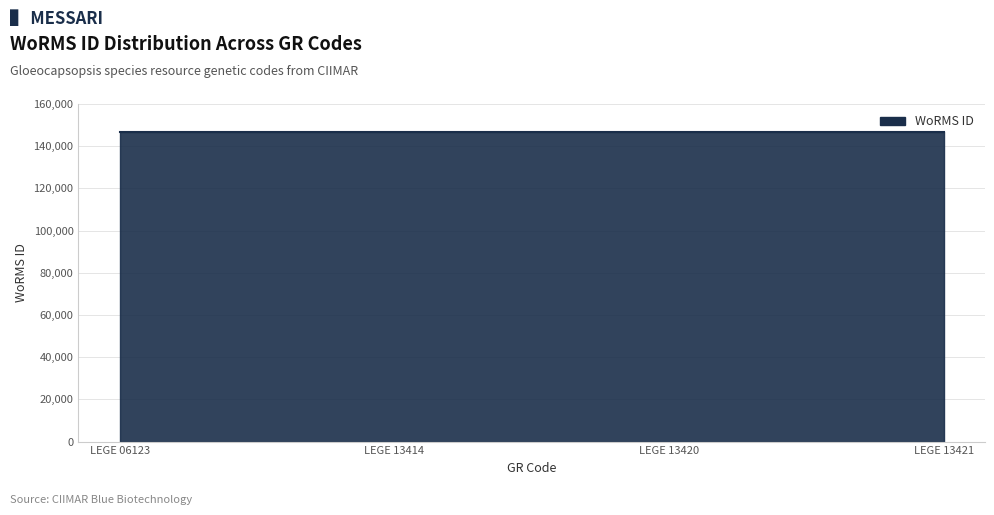

What is the ratio of the value at LEGE 06123 to the value at LEGE 13421?

1.0